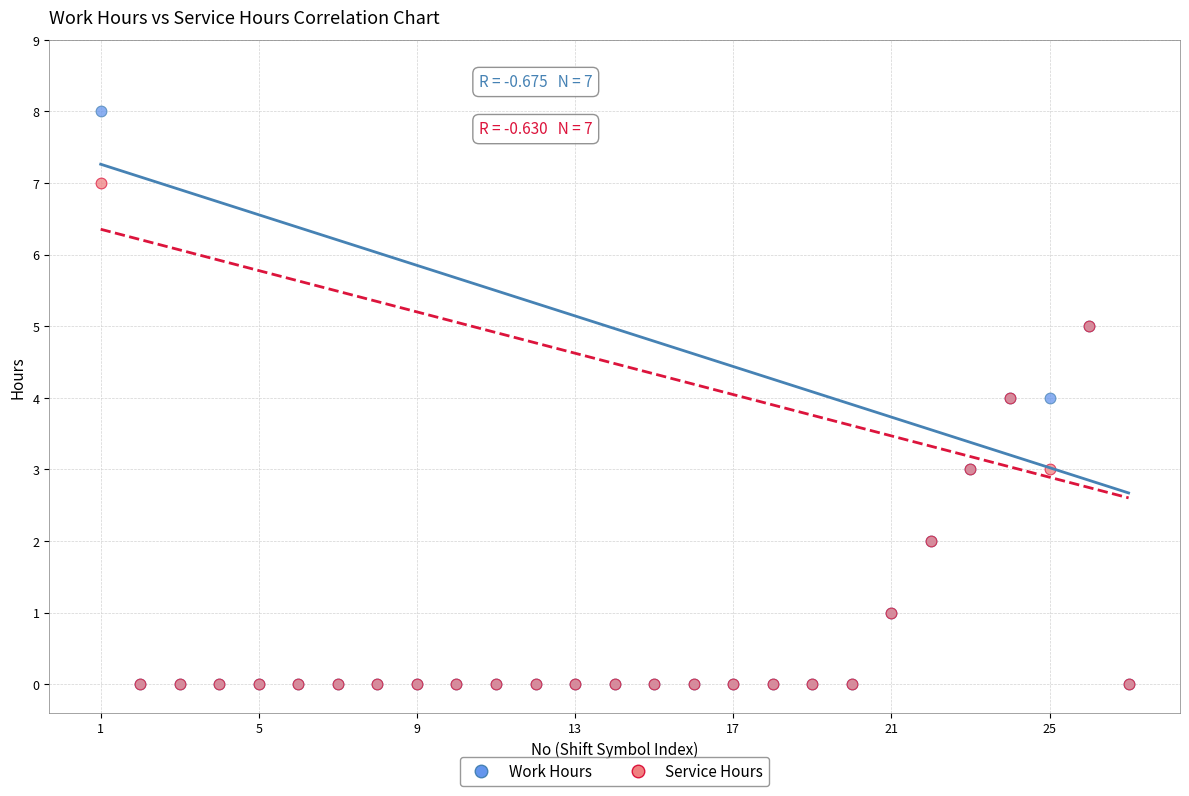

Which series contains the highest Y value?

Work Hours